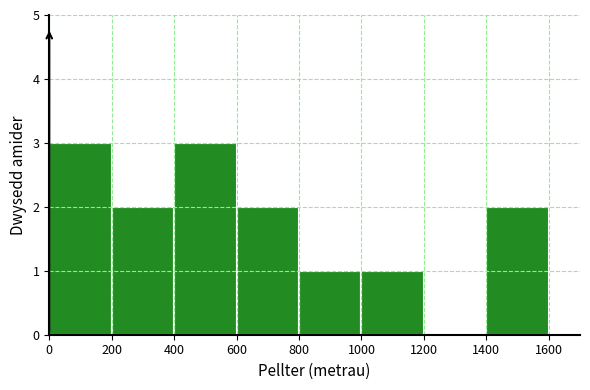

Reading right to left, list all the values displayed in this chart.

1400=2	1200=0	1000=1	800=1	600=2	400=3	200=2	0=3